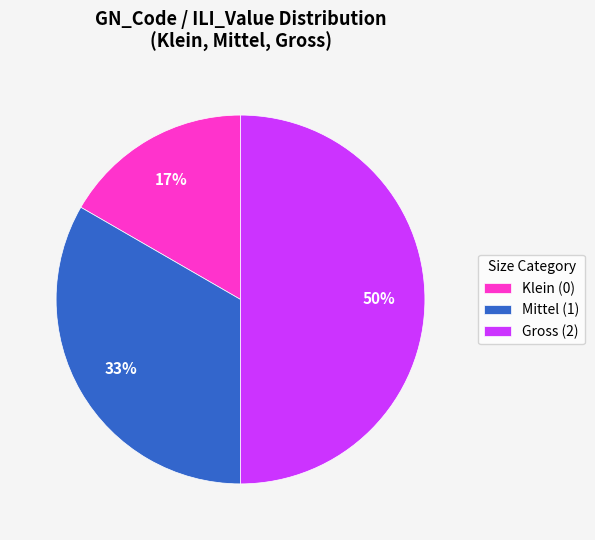

To the nearest percent, what is the average slice percentage?

33%